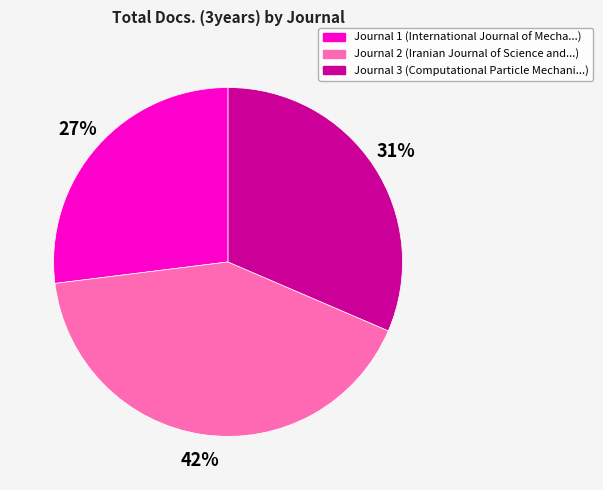

To the nearest percent, what is the average slice percentage?

33%